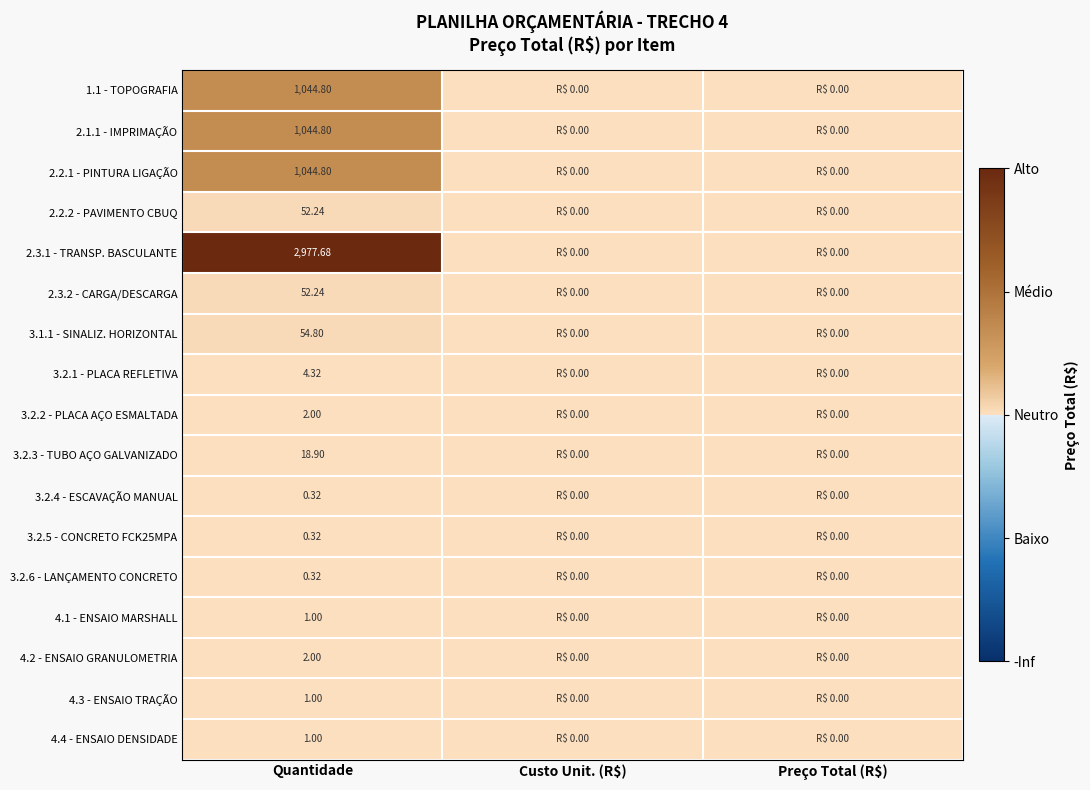

True or false: 3.2.1 - PLACA REFLETIVA has a value of 0.9 at Preço Total (R$).

False